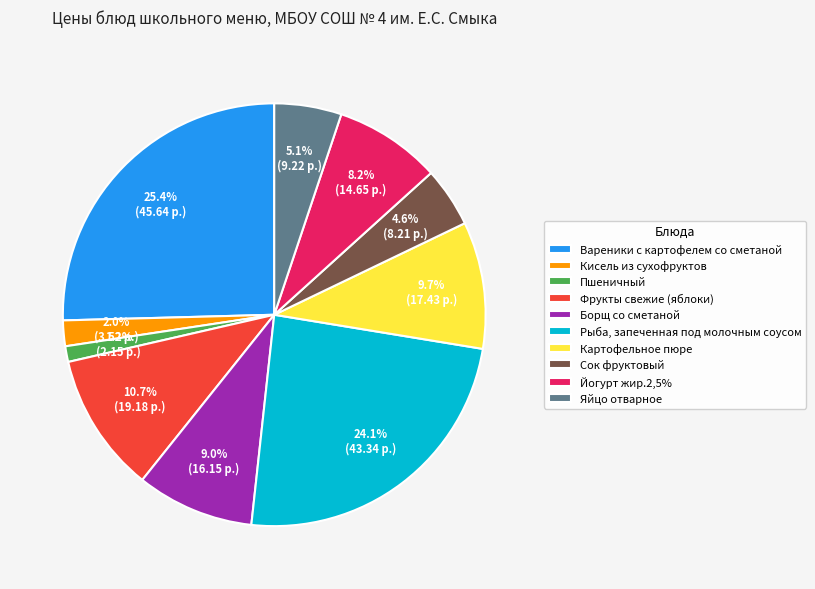

Is there any slice that represents more than half of the pie?

No